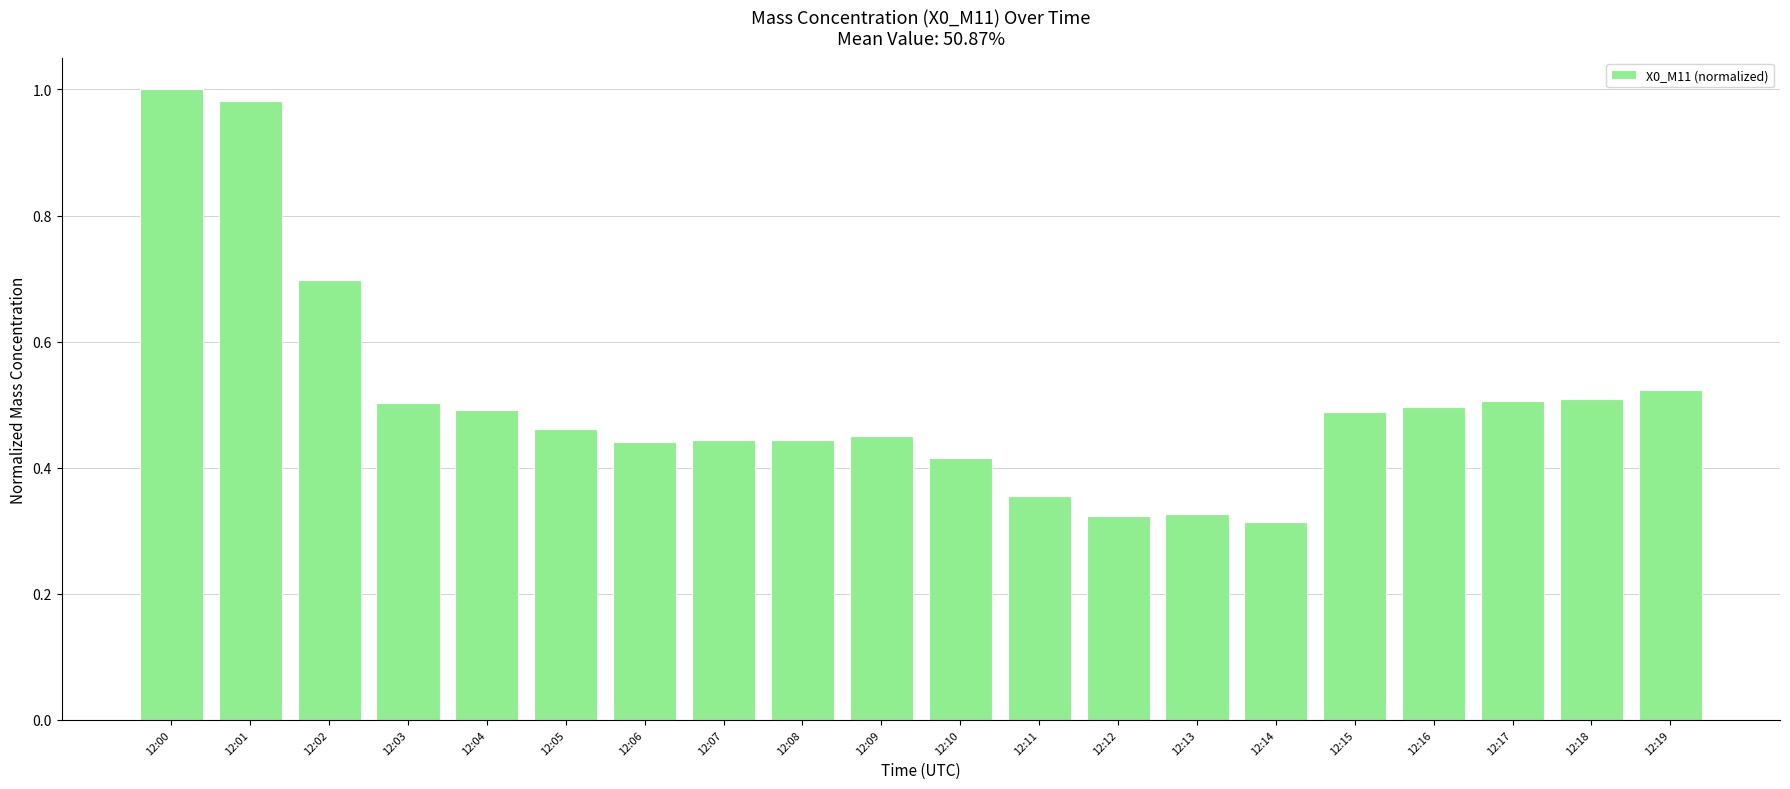

The value at 12:17 is 0.5. True or false?

True